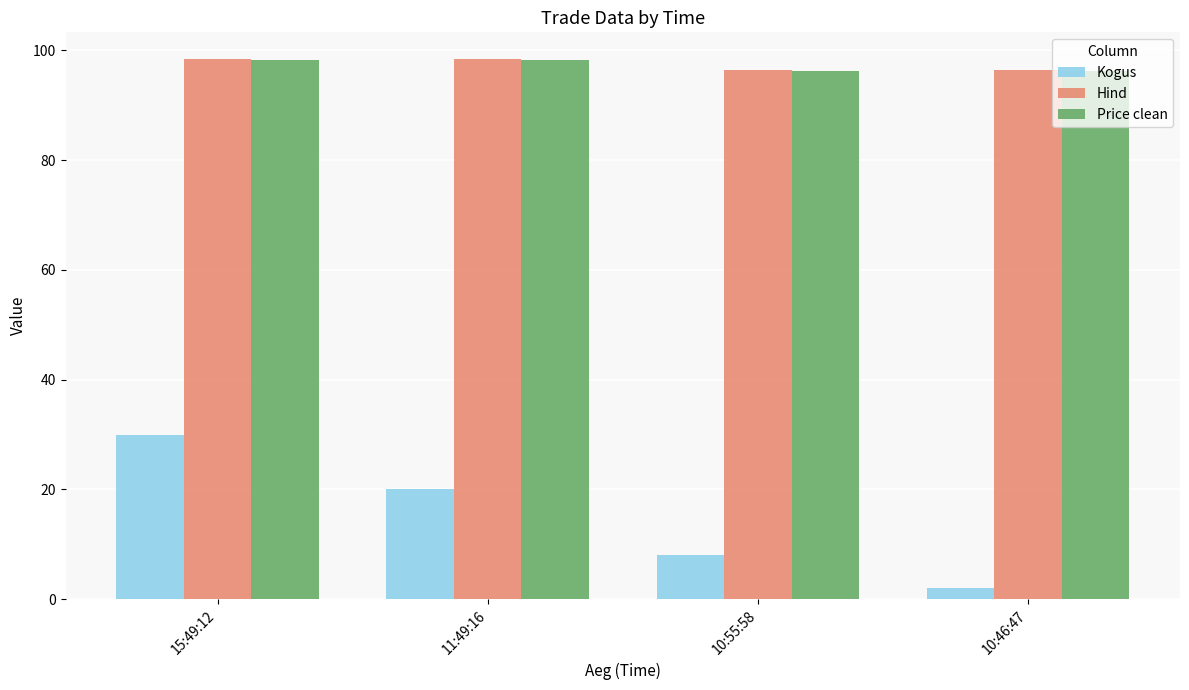

True or false: Kogus has a value of 8.0 at 10:55:58.

True